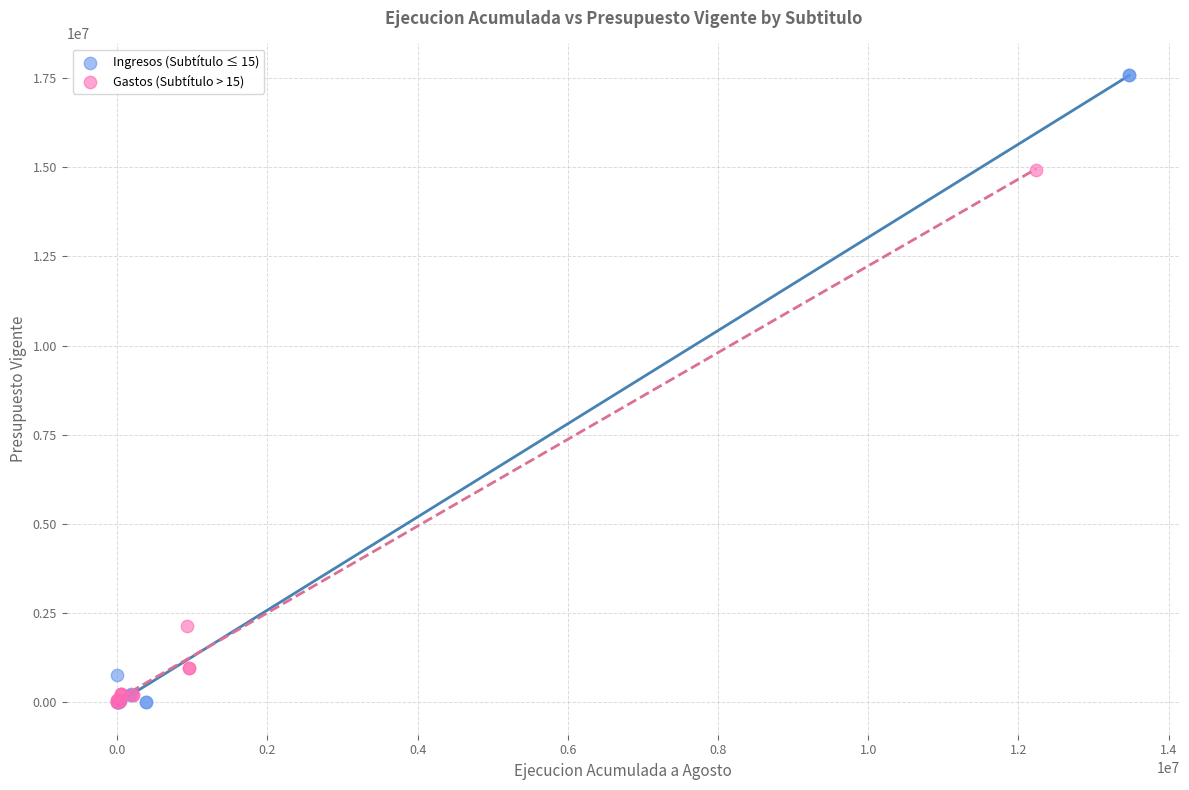

Which series contains the highest Y value?

Ingresos (Subtítulo ≤ 15)